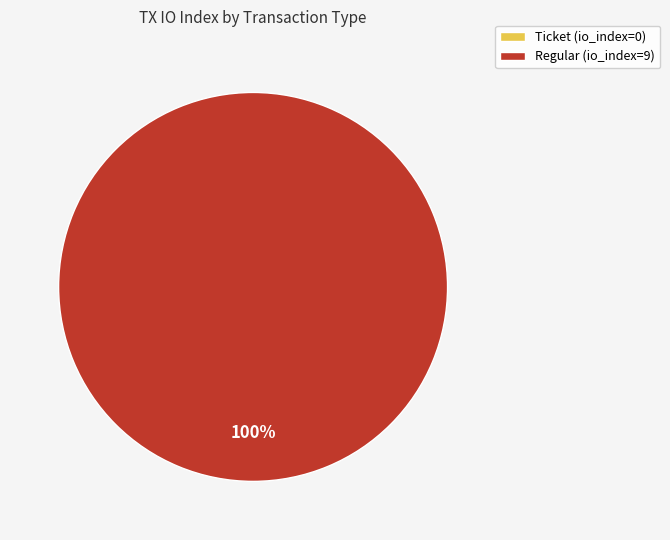

How much of the chart is everything except tx_type: Ticket (io_index=0)?

100.0%